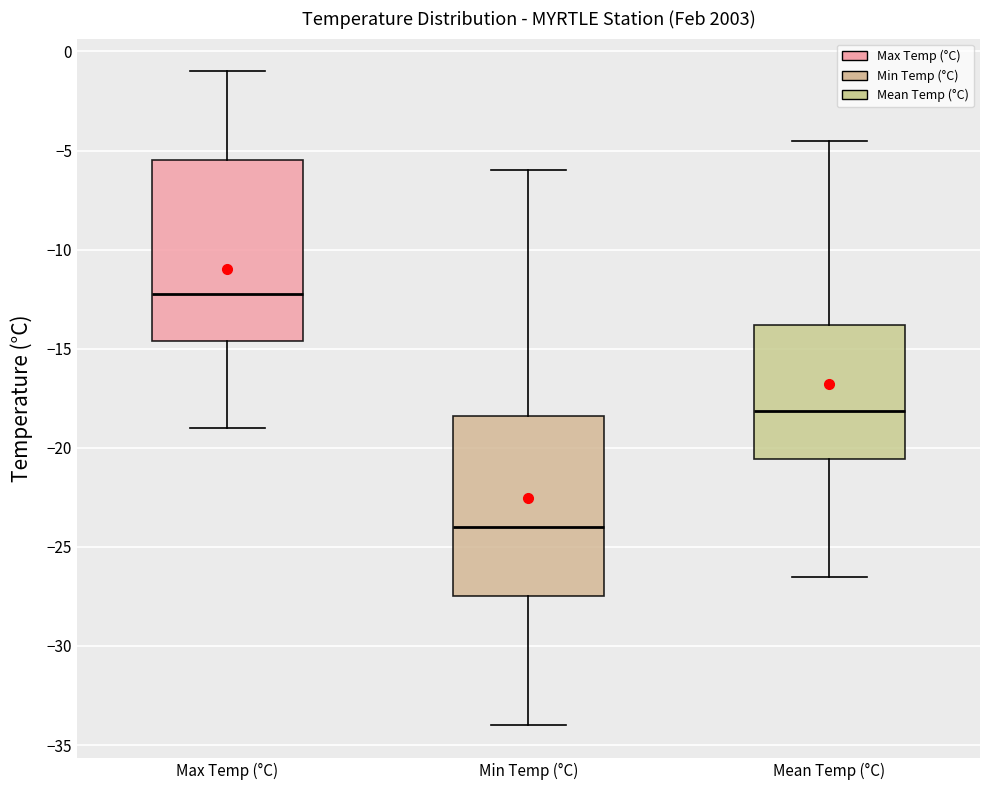

Where does the upper whisker of the box for Min Temp (°C) end on the y-axis? The values are not printed on the chart, so give them approximately, as read against the axis.

-6.0